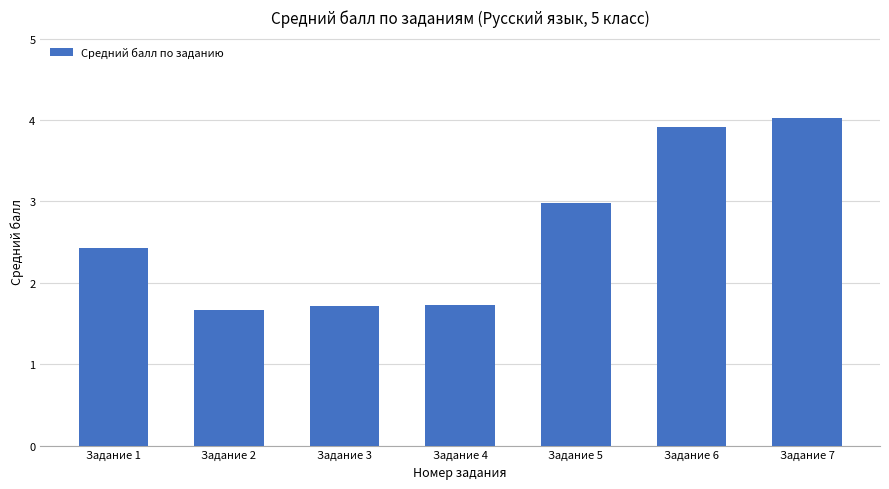

Approximately how many times larger is the value at Задание 5 compared to Задание 6?

0.8